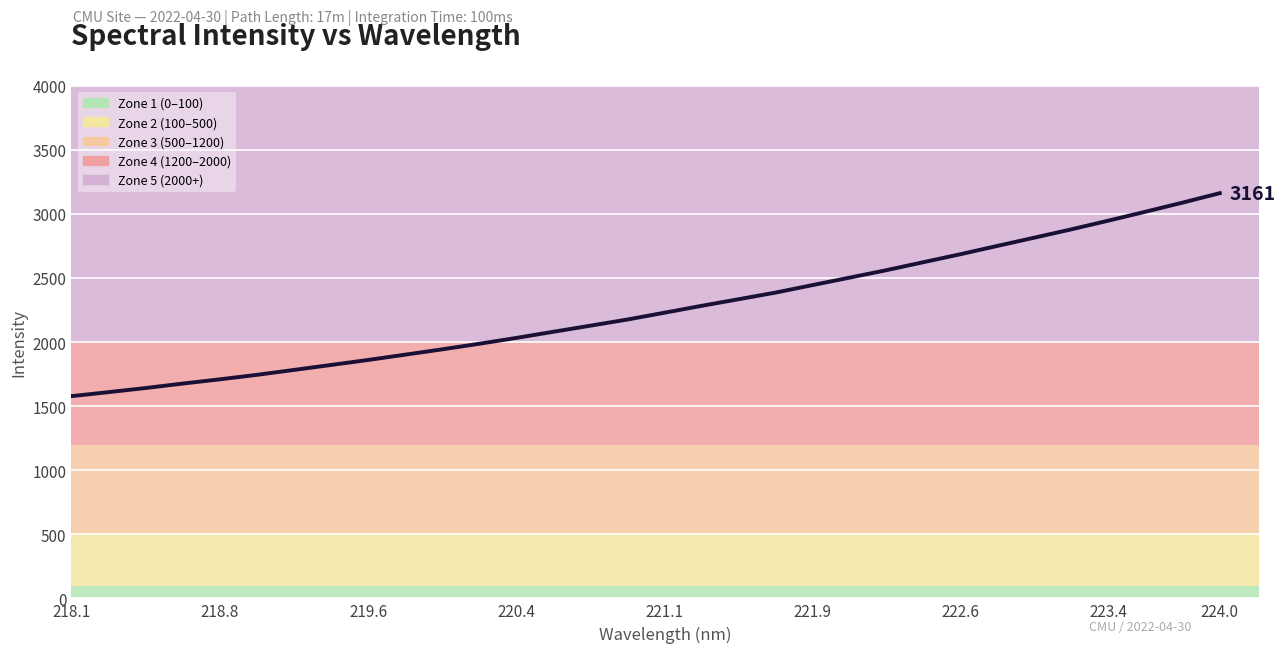

What is the difference between the maximum and minimum values?

1583.7